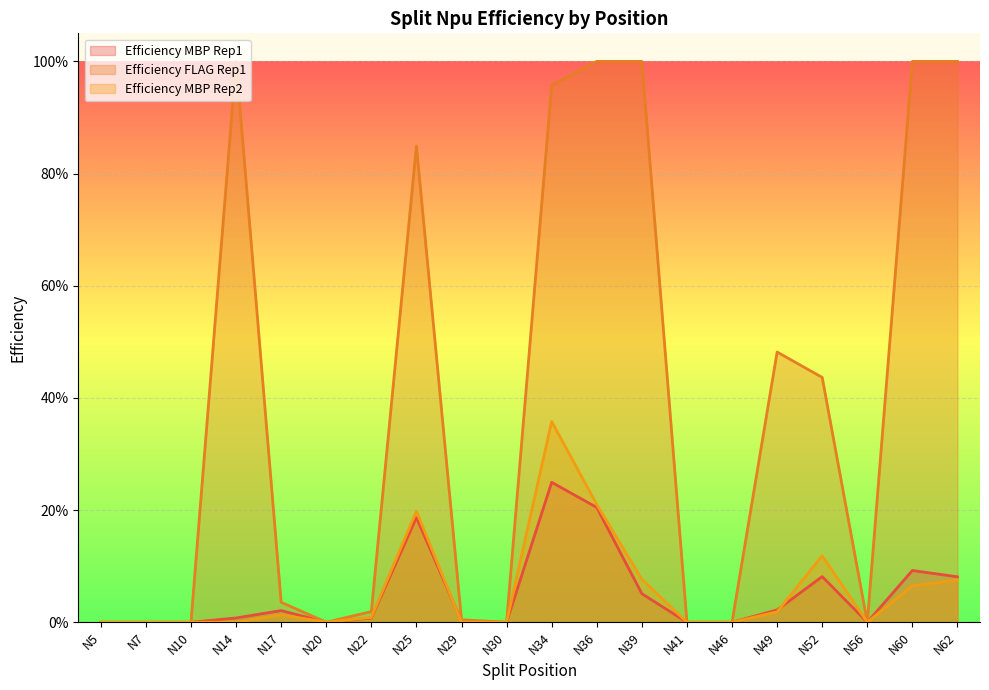

At which label does Efficiency FLAG Rep1 reach its minimum?

N5